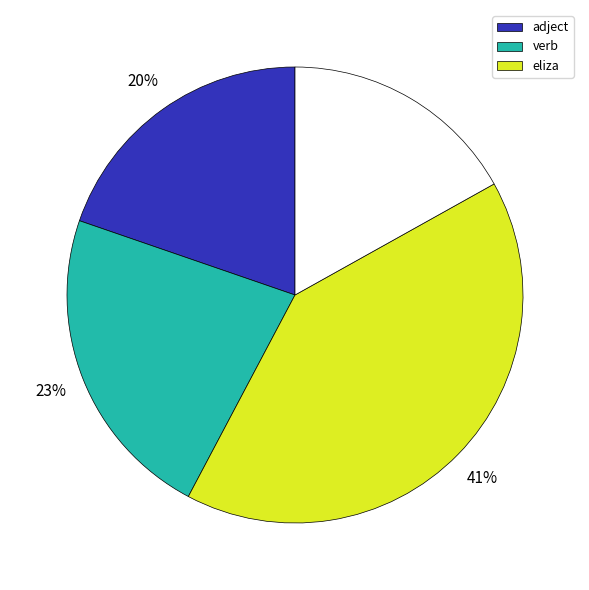

To the nearest percent, what is the difference between the largest and smallest slice percentages?

24%